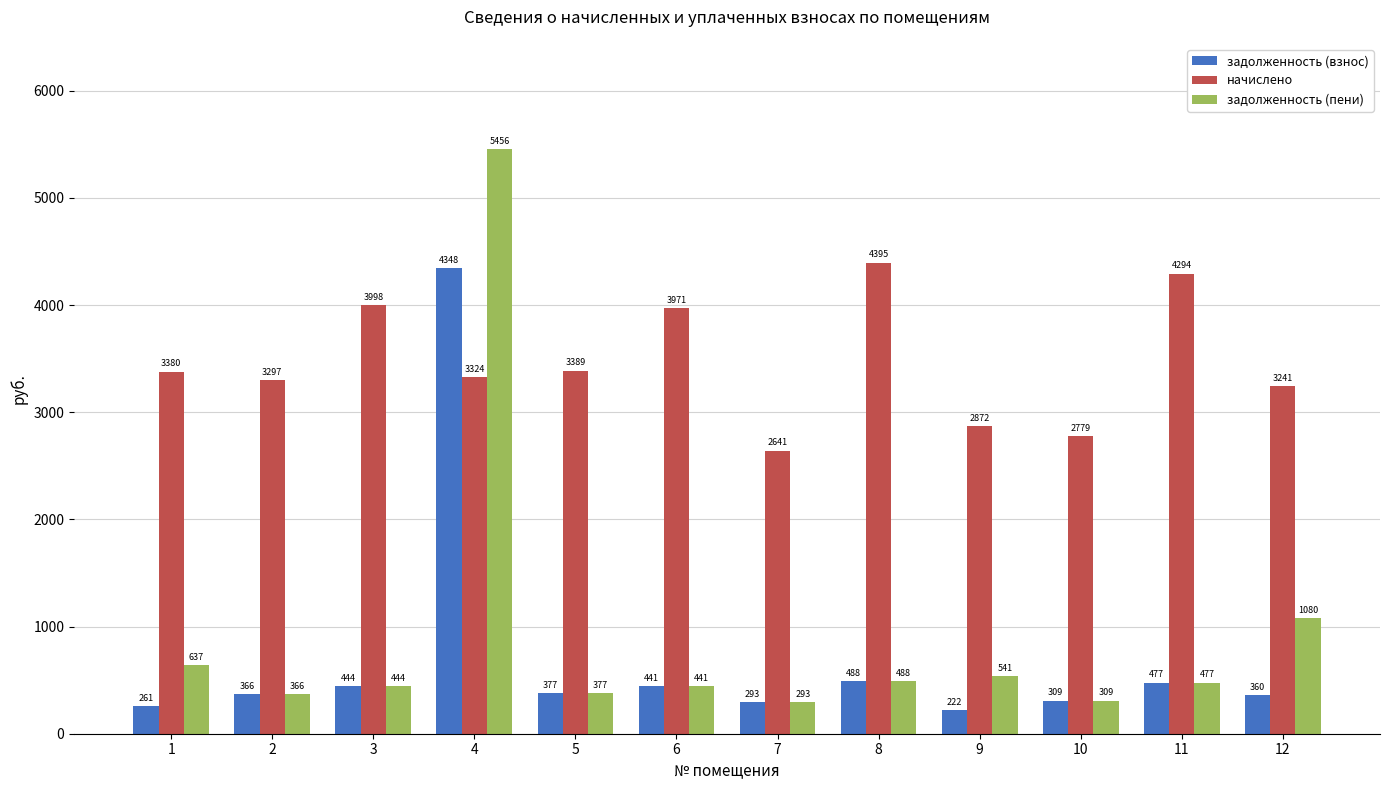

How many values in the задолженность (пени) series are below 477?

6